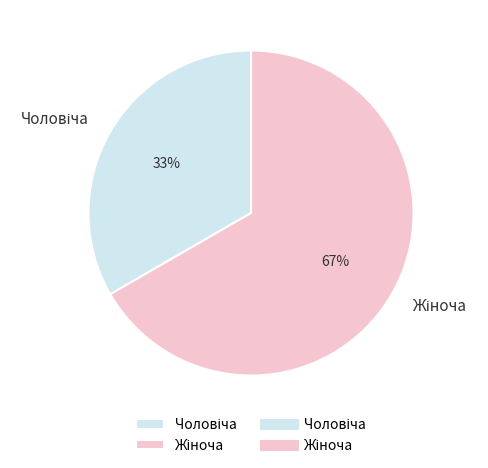

Is there a majority slice in this chart?

Yes